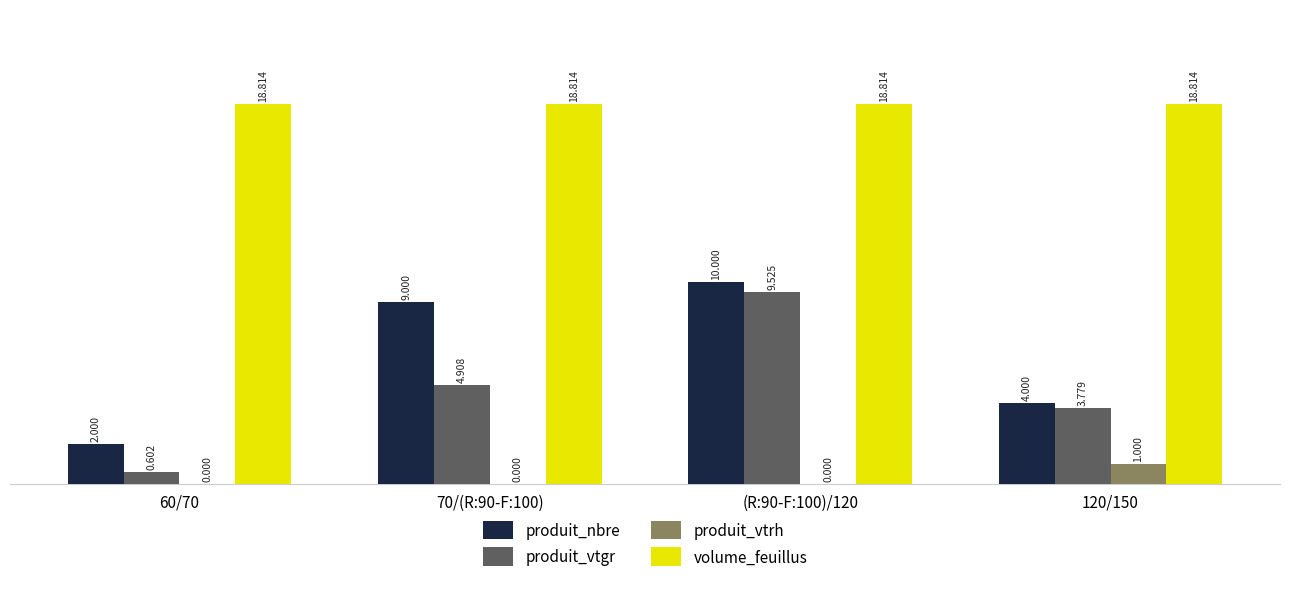

What are all the series names shown in the legend?

produit_nbre, produit_vtgr, produit_vtrh, volume_feuillus